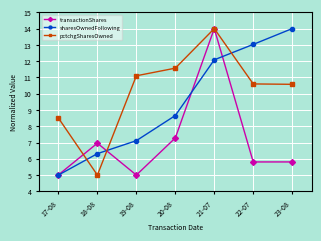

At which category does pctchgSharesOwned reach its first local peak?

21-07